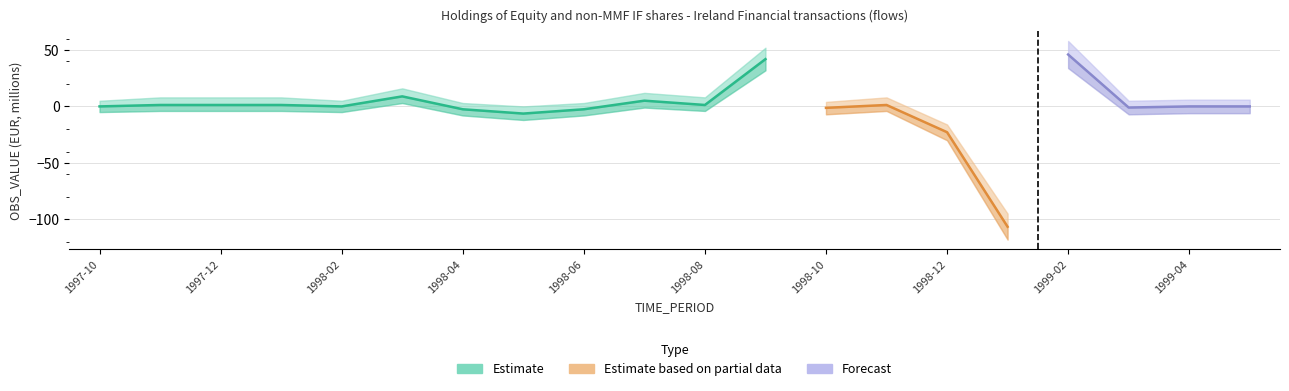

What is the spread (max minus min) of values at 1999-04?

12.0